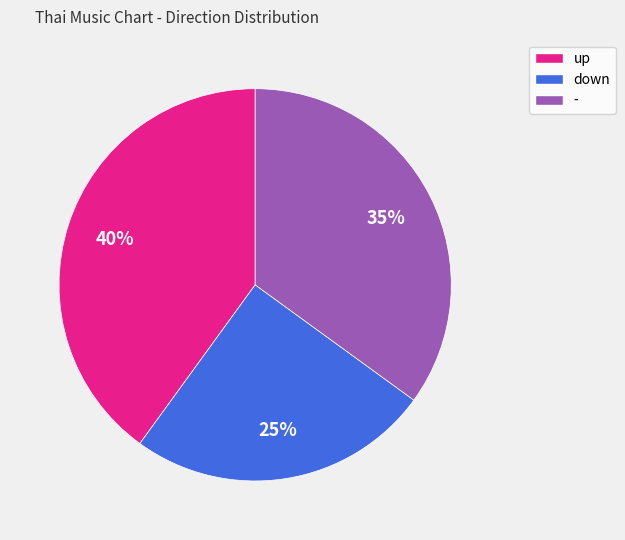

Approximately how many times larger is the value at - compared to up?

0.9